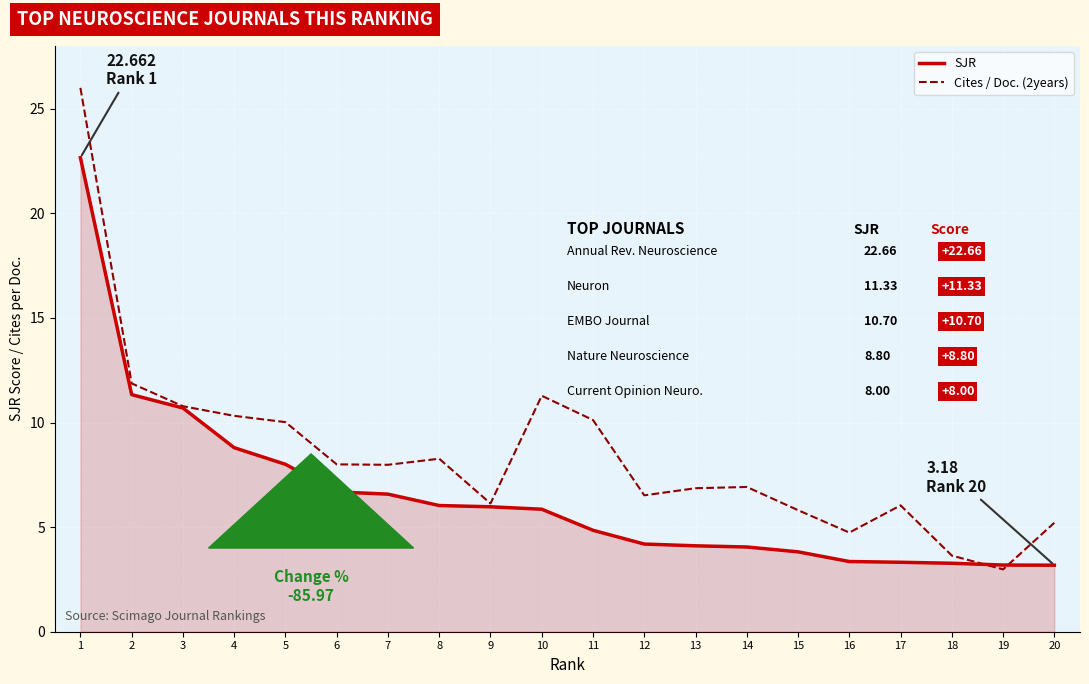

Is it true that SJR equals 12.8 at 1?

False